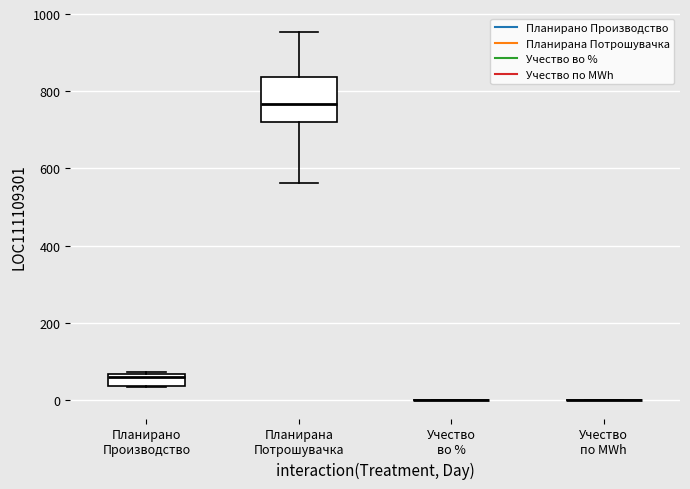

Reading left to right, transcribe this box plot: for each box, give where its median line is, the range the box spans, and where its two whiskers end, as read against the y-axis. The values are not printed on the chart, so give them approximately, as read against the axis.

Планирано Производство: median 60 (just below the box's upper edge), box 40 to 60, whiskers 40 to 80
Планирана Потрошувачка: median 760, box 720 to 840, whiskers 560 to 960
Учество во %: box collapsed to a line at 0, whiskers 0 to 0
Учество по MWh: box collapsed to a line at 0, whiskers 0 to 0